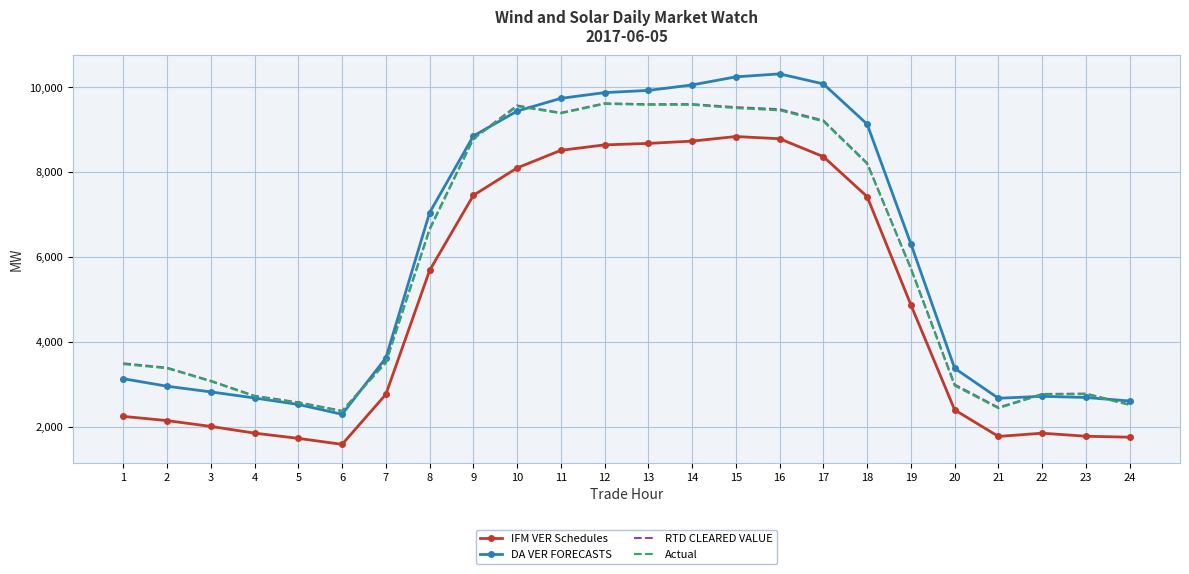

Is the value of DA VER FORECASTS at 19 greater than the value of Actual at 7?

Yes